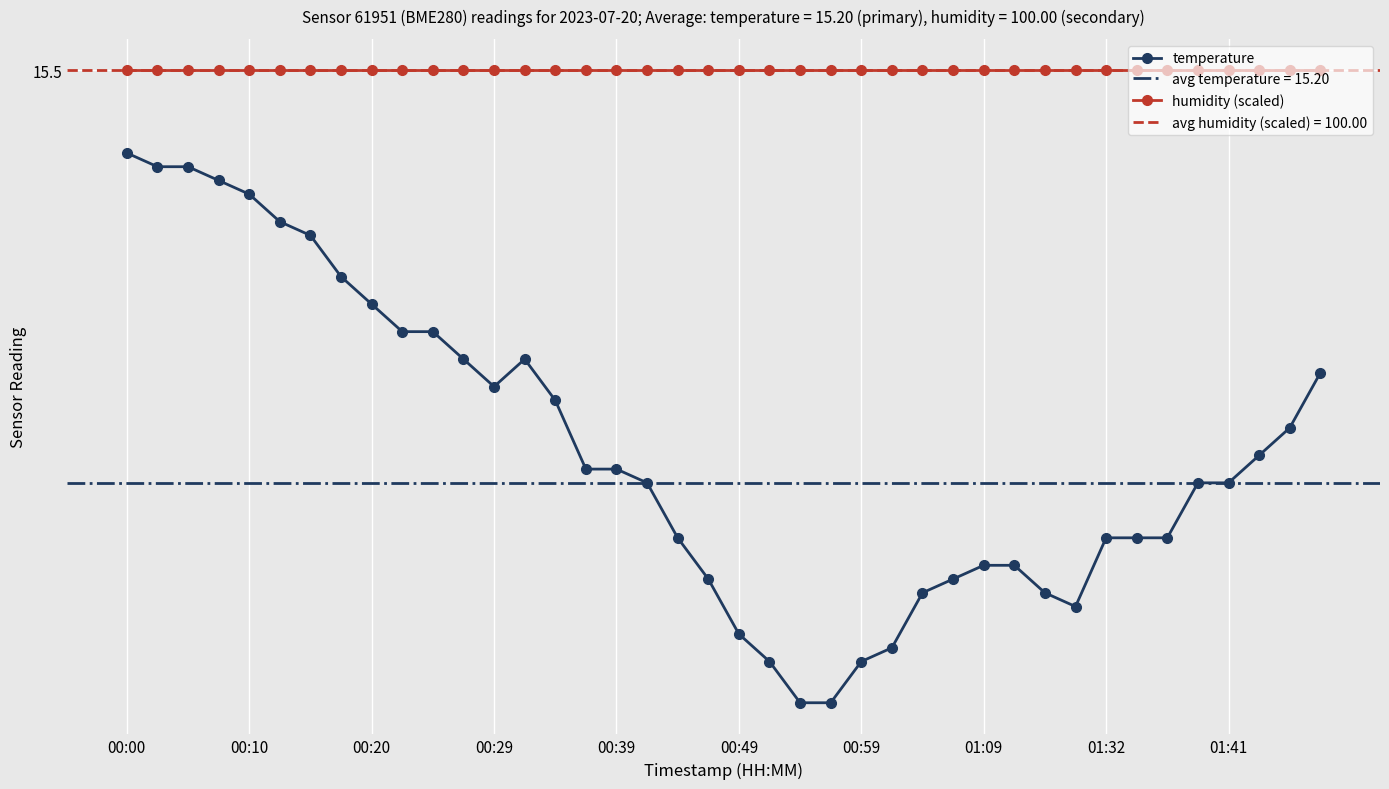

What is the value of the temperature point at the 10th from the left?

15.3